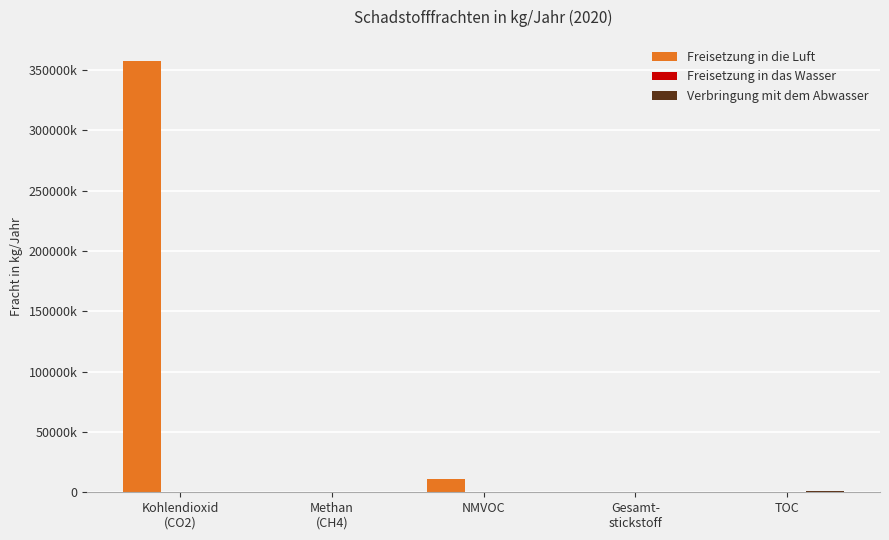

At which label is Freisetzung in die Luft closest to 178500000?

NMVOC